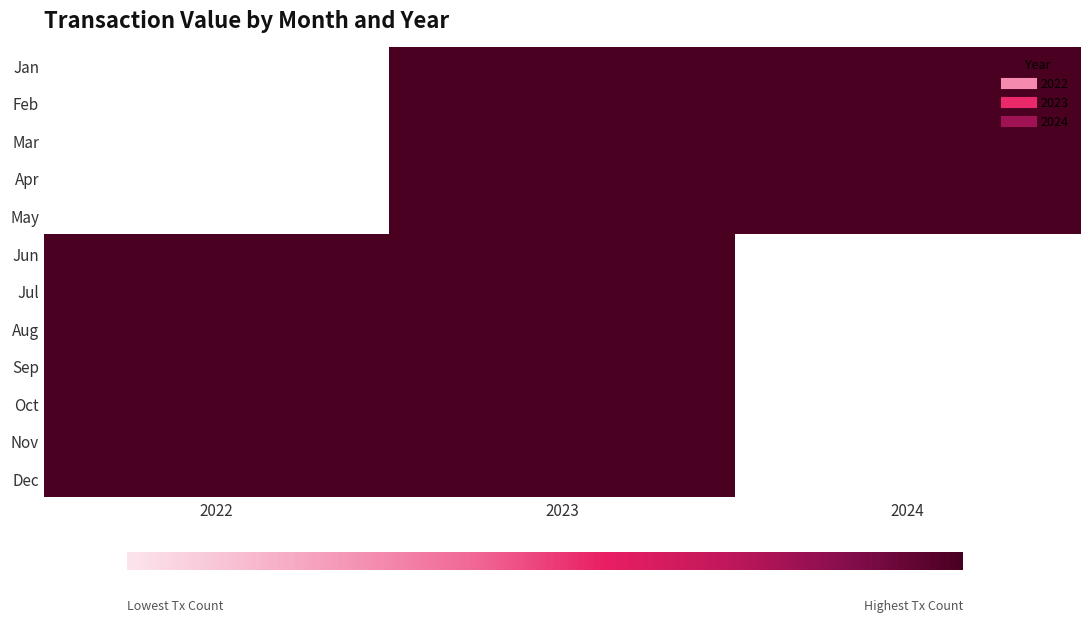

At which category is the sum across all series the highest?

2023